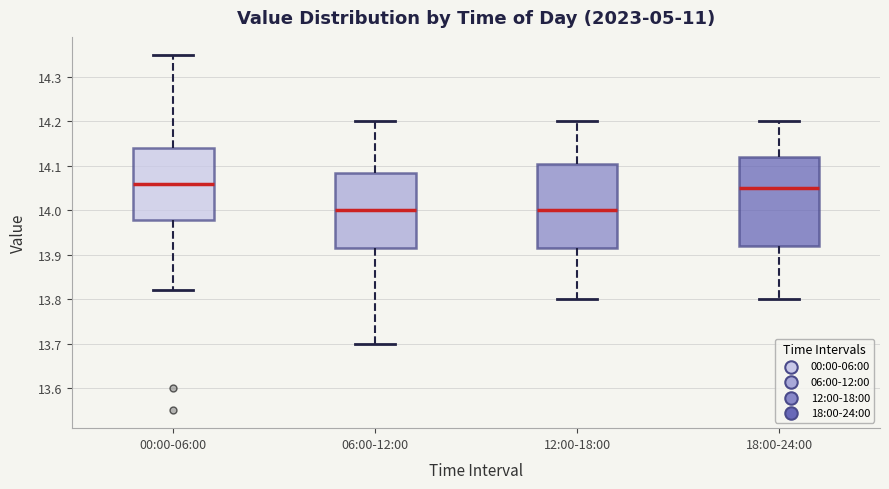

Reading left to right, transcribe this box plot: for each box, give where its median line is, the range the box spans, and where its two whiskers end, as read against the y-axis. The values are not printed on the chart, so give them approximately, as read against the axis.

00:00-06:00: median 14.06, box 13.98 to 14.14, whiskers 13.82 to 14.35
06:00-12:00: median 14.00, box 13.92 to 14.09, whiskers 13.70 to 14.20
12:00-18:00: median 14.00, box 13.92 to 14.11, whiskers 13.80 to 14.20
18:00-24:00: median 14.05, box 13.92 to 14.12, whiskers 13.80 to 14.20